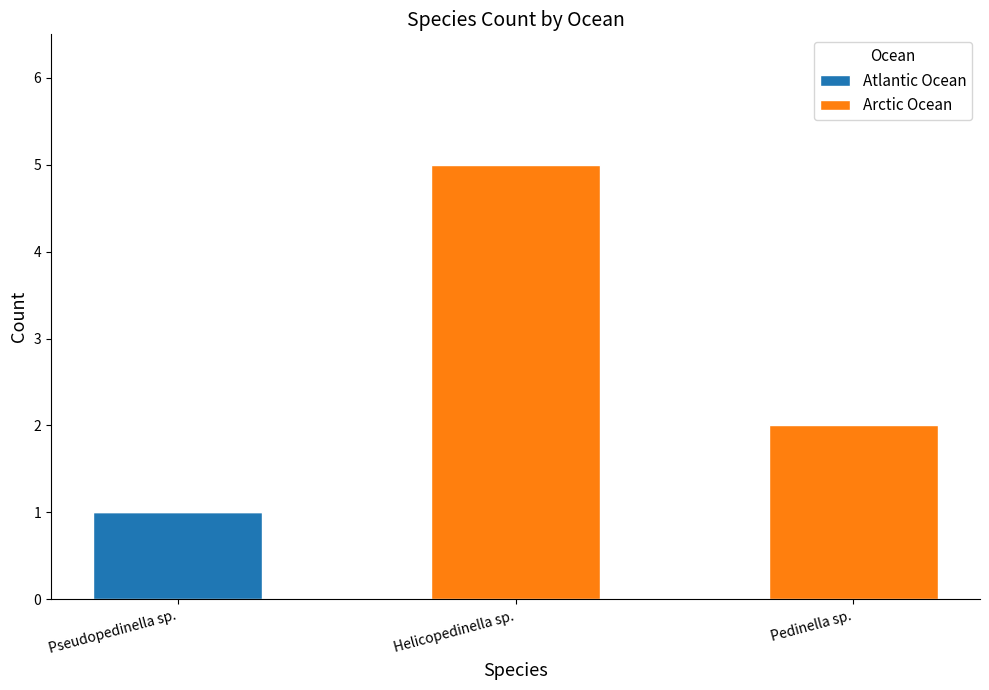

At which category is the sum across all series the highest?

Helicopedinella sp.